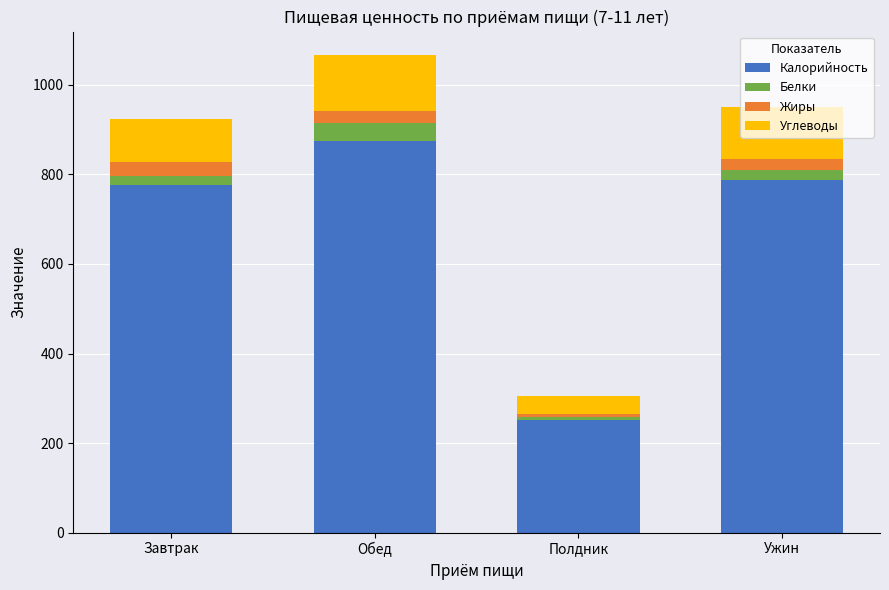

Which category has the highest value in the Калорийность series?

Обед